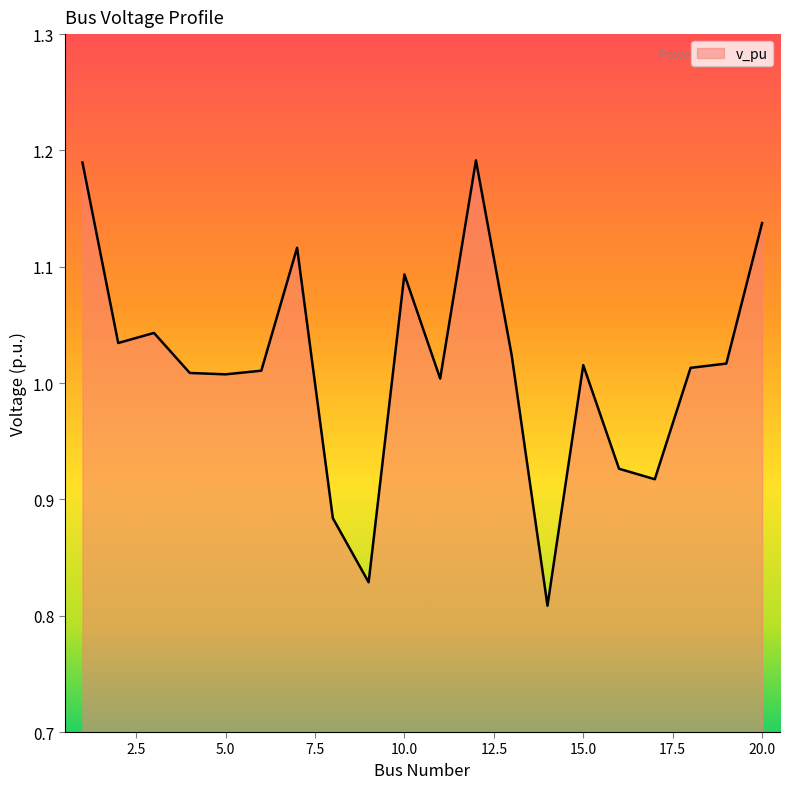

How many lines are shown in the chart?

1